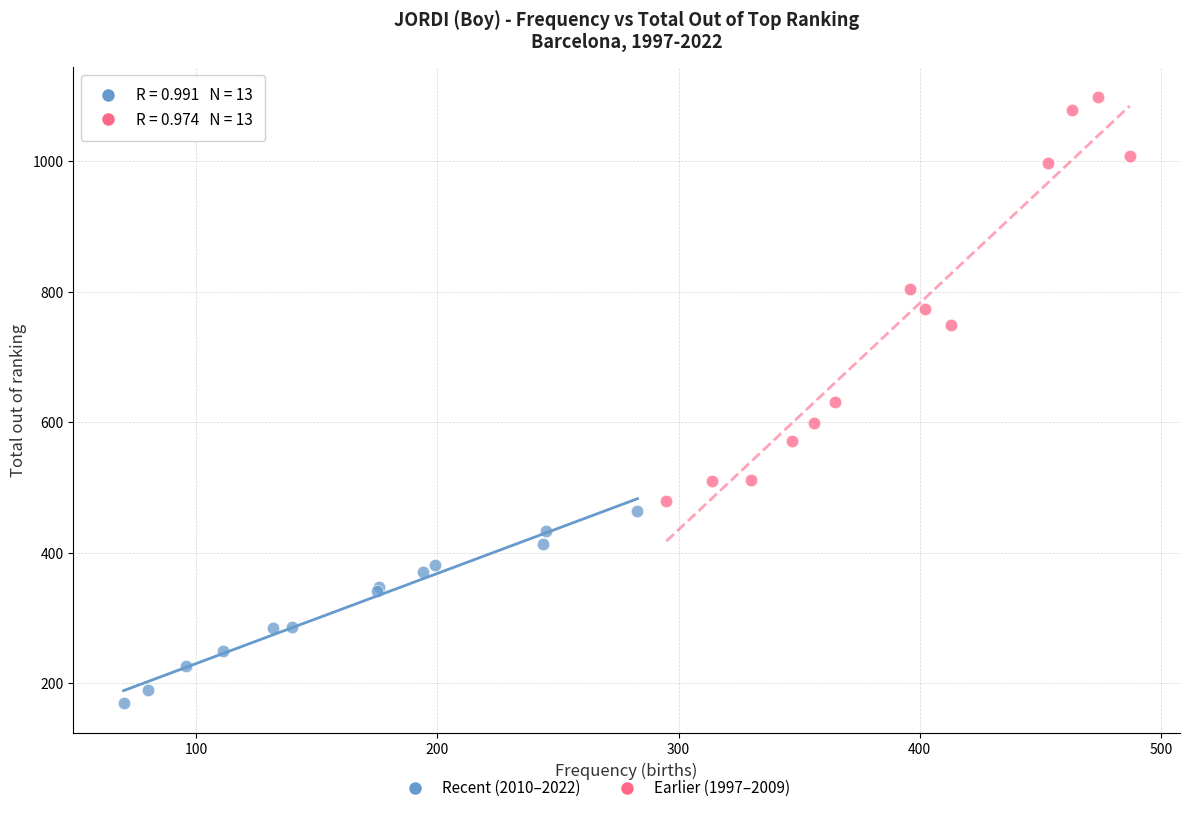

Which series reaches the maximum Y coordinate?

Earlier (1997–2009)